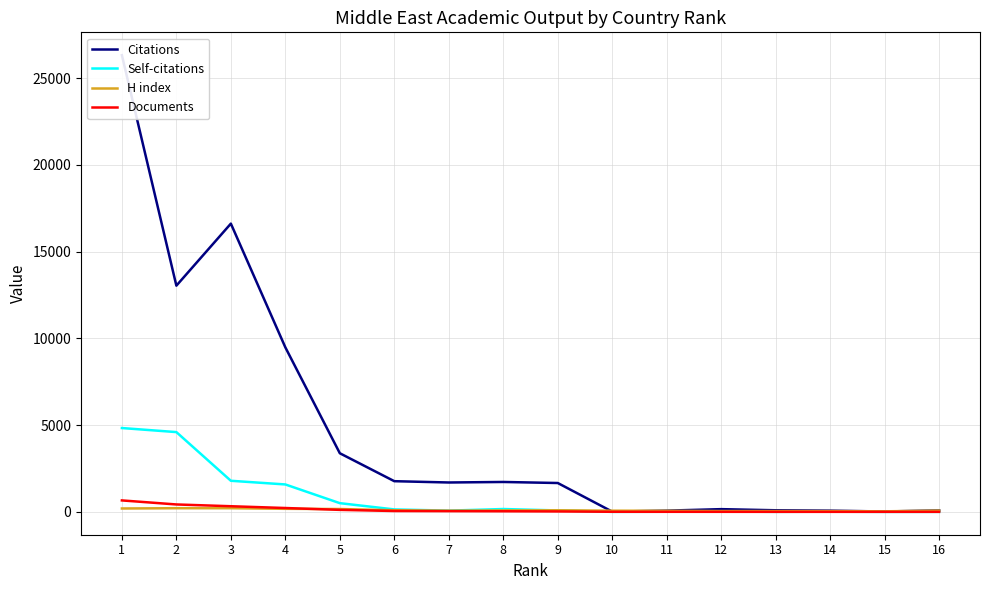

How many values in the Self-citations series exceed 83?

7